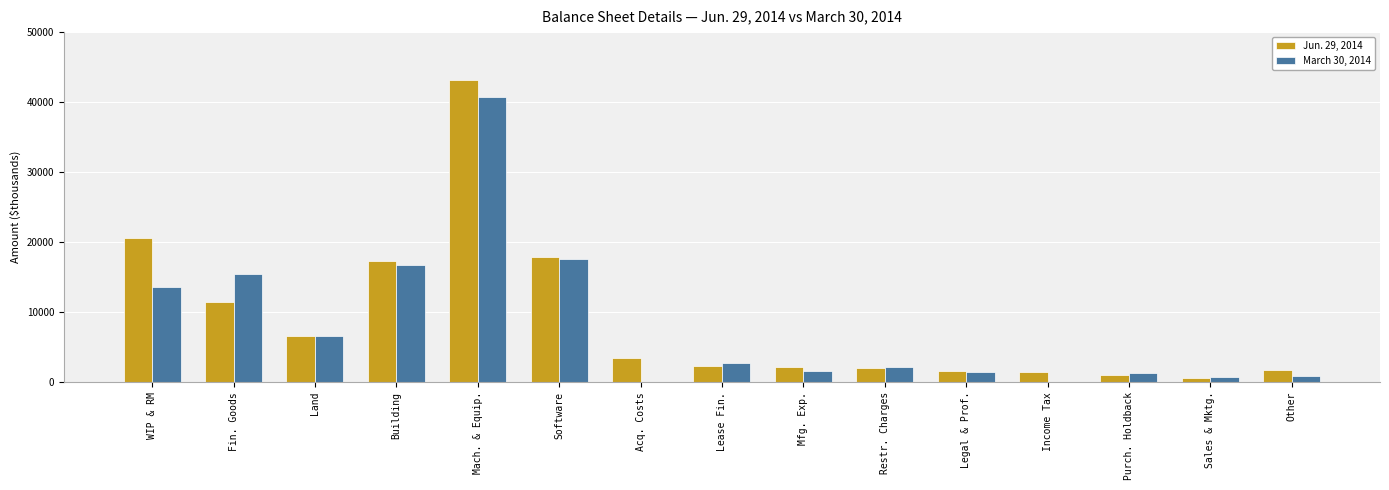

True or false: Jun. 29, 2014 has a value of 1971 at Restr. Charges.

True